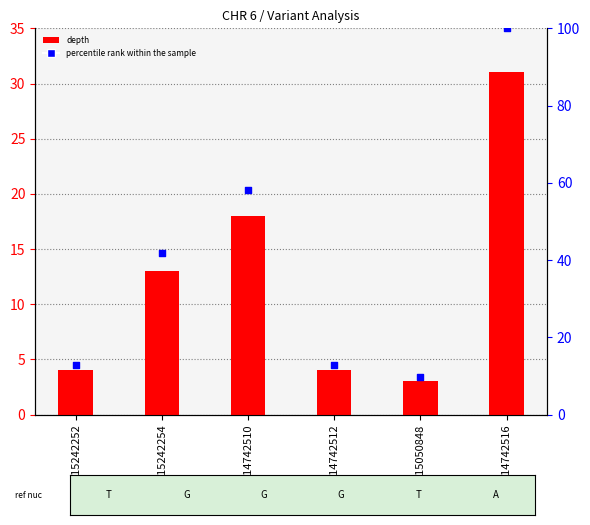

Is the value of percentile rank within the sample at 114742516 greater than the value of depth at 114742516?

Yes